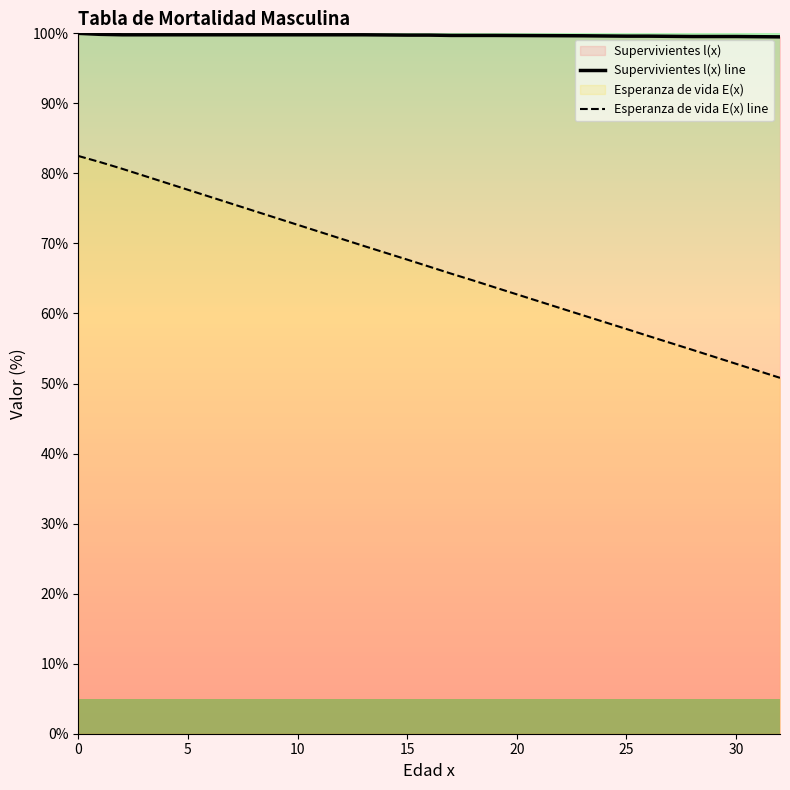

Does the chart have visible grid lines?

No